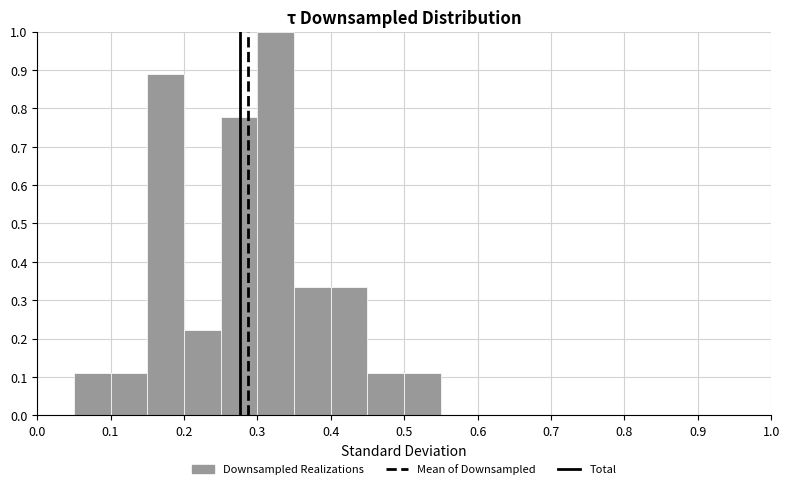

Reading left to right, transcribe this chart: for each bar, give the range it covers on the x-axis and its height. The values are not printed on the chart, so give them approximately, as read against the axis.

0.00 to 0.05: 0
0.05 to 0.10: 0.11
0.10 to 0.15: 0.11
0.15 to 0.20: 0.89
0.20 to 0.25: 0.22
0.25 to 0.30: 0.78
0.30 to 0.35: 1.00
0.35 to 0.40: 0.33
0.40 to 0.45: 0.33
0.45 to 0.50: 0.11
0.50 to 0.55: 0.11
0.55 to 0.60: 0
0.60 to 0.65: 0
0.65 to 0.70: 0
0.70 to 0.75: 0
0.75 to 0.80: 0
0.80 to 0.85: 0
0.85 to 0.90: 0
0.90 to 0.95: 0
0.95 to 1.00: 0